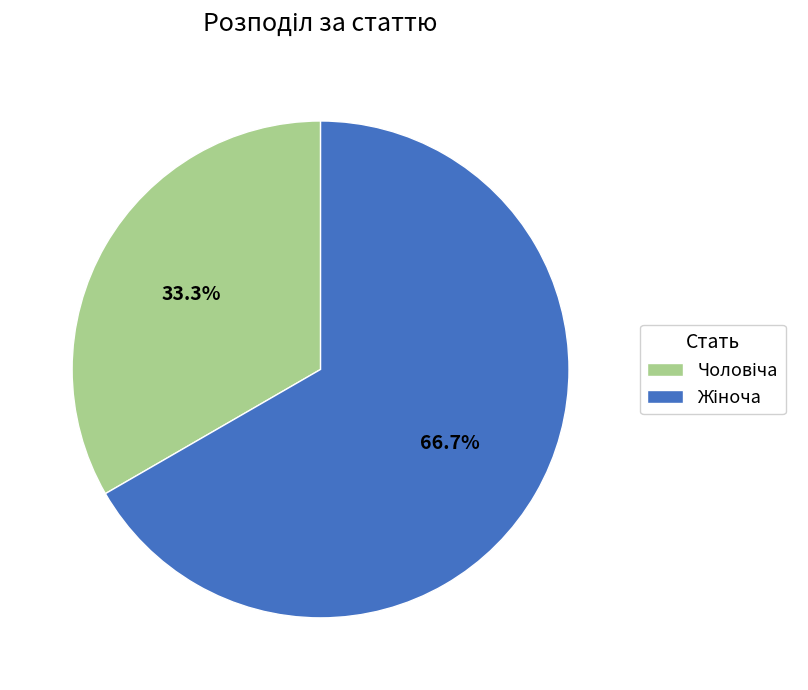

Is there any slice that represents more than half of the pie?

Yes